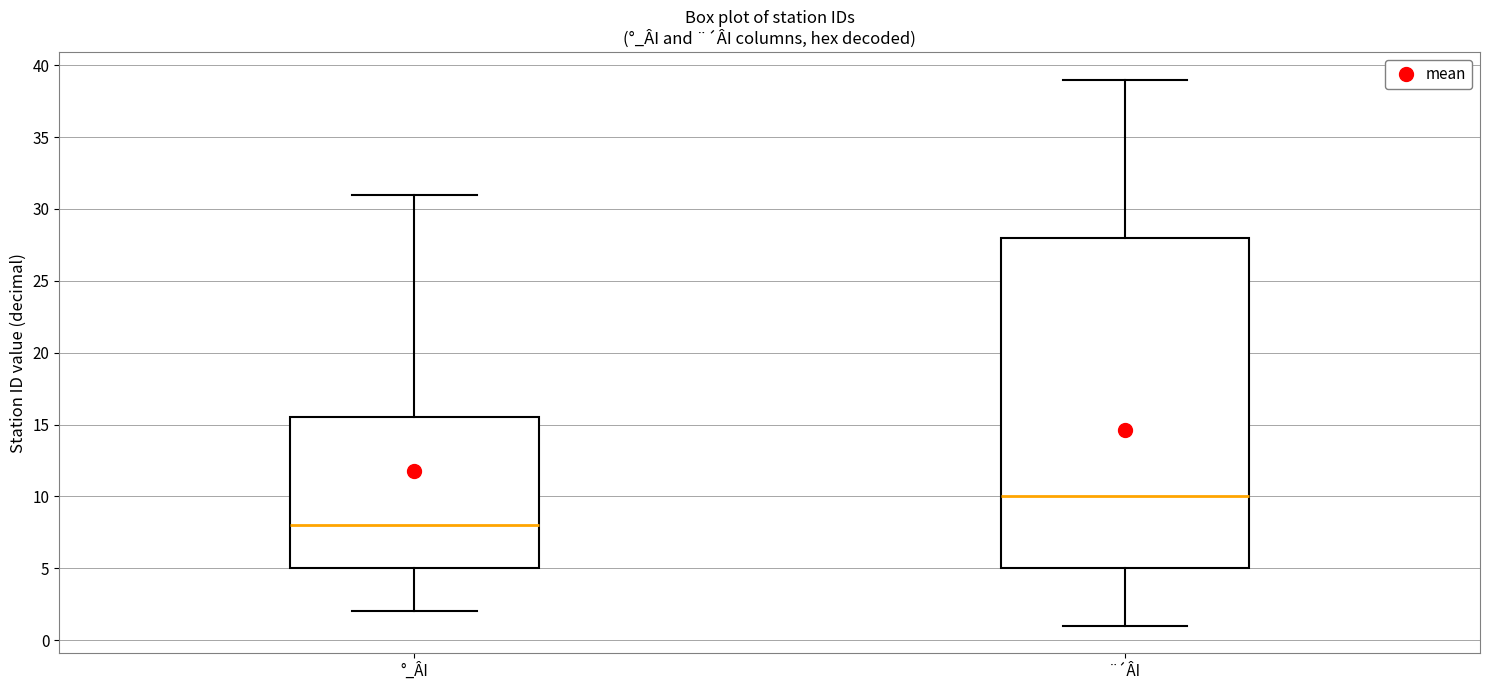

Reading left to right, transcribe this box plot: for each box, give where its median line is, the range the box spans, and where its two whiskers end, as read against the y-axis. The values are not printed on the chart, so give them approximately, as read against the axis.

°_ÂI: median 8.0, box 5.0 to 15.5, whiskers 2.0 to 31.0
¨´ÂI: median 10.0, box 5.0 to 28.0, whiskers 1.0 to 39.0